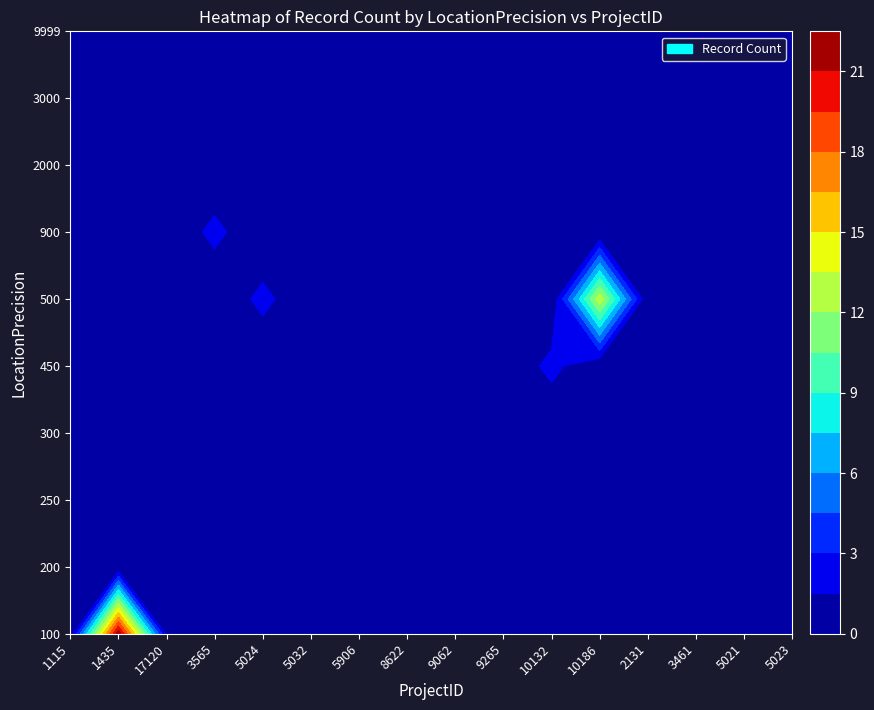

At how many categories does at least one series exceed 10?

2